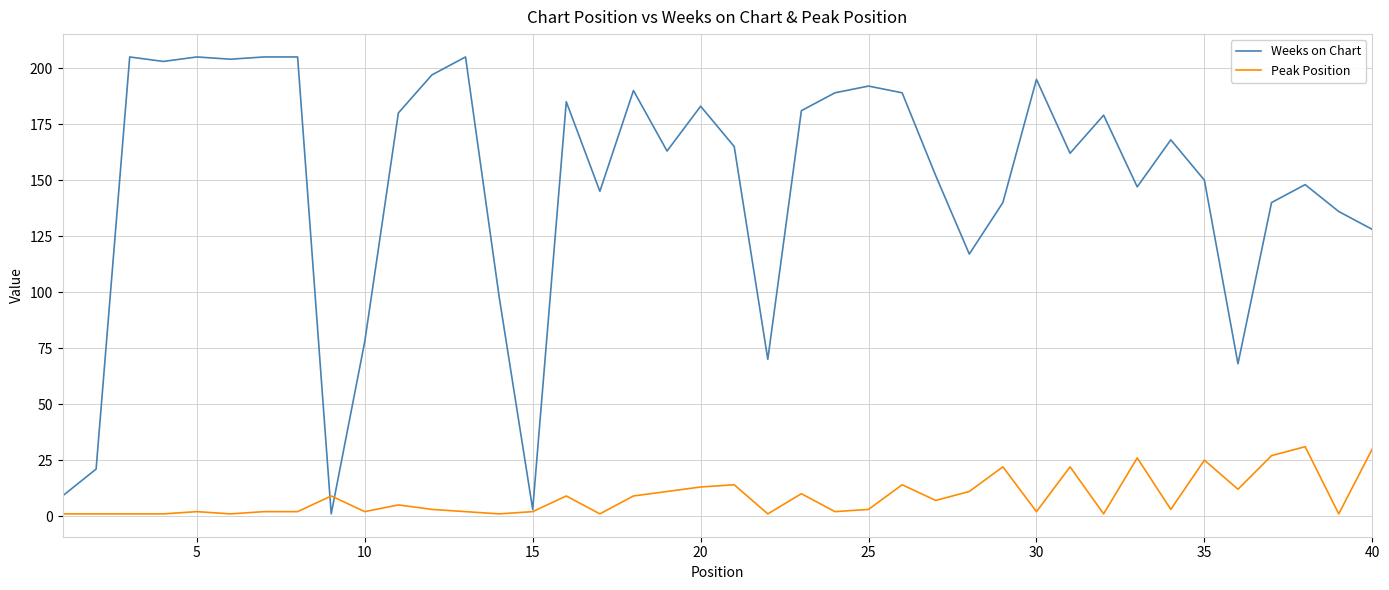

Reading left to right, what are all the values shown in this chart?

Weeks on Chart: 9	21	205	203	205	204	205	205	1	78	180	197	205	98	3	185	145	190	163	183	165	70	181	189	192	189	152	117	140	195	162	179	147	168	150	68	140	148	136	128
Peak Position: 1	1	1	1	2	1	2	2	9	2	5	3	2	1	2	9	1	9	11	13	14	1	10	2	3	14	7	11	22	2	22	1	26	3	25	12	27	31	1	30